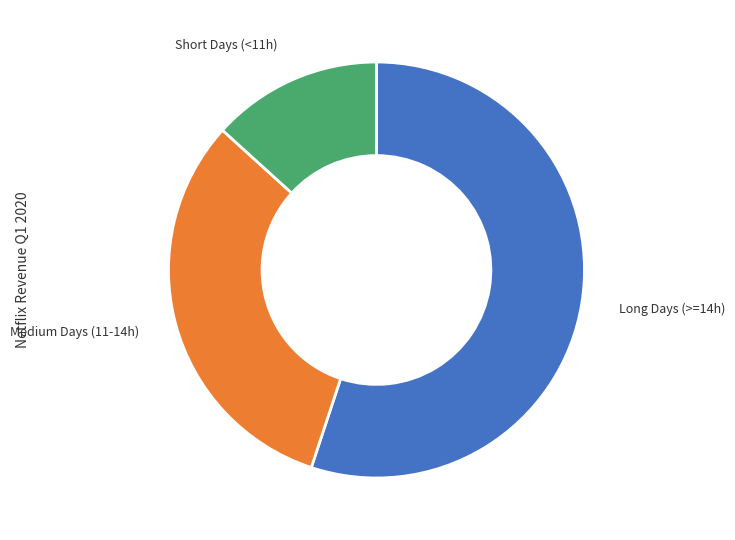

Count the number of slices in the pie.

3